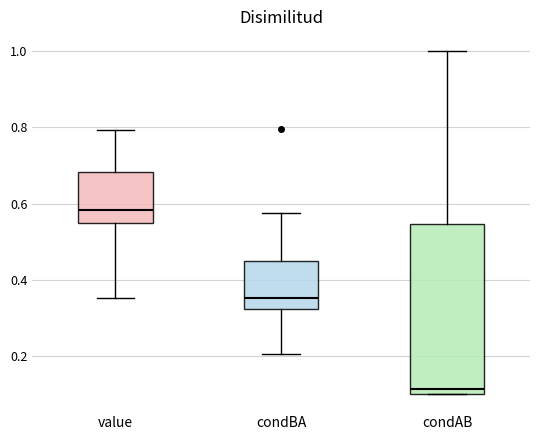

Comparing the boxes themselves (not the whiskers), which one is the tallest?

condAB